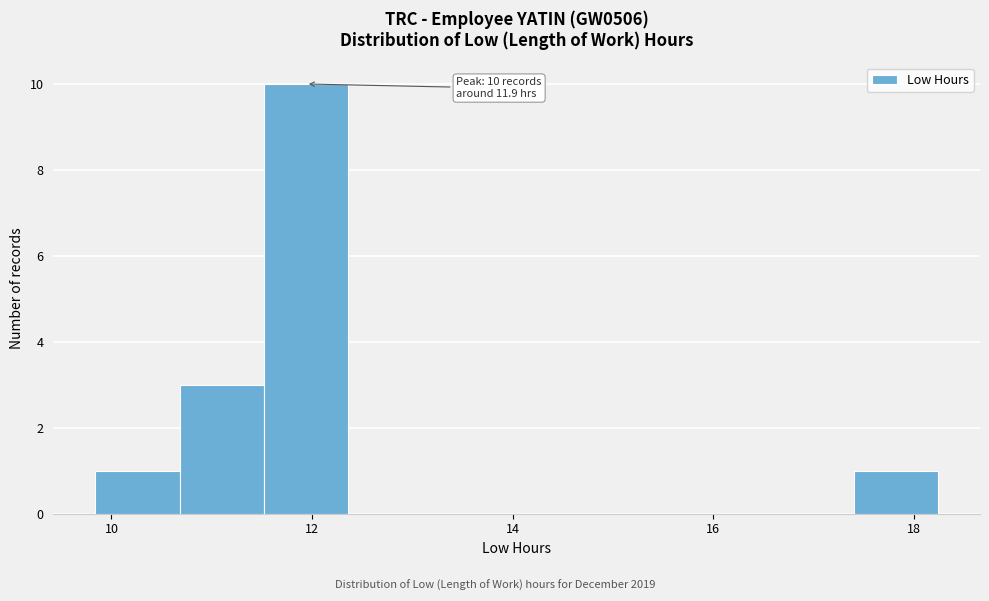

Which range on the x-axis has the tallest bar?

11.52 to 12.36